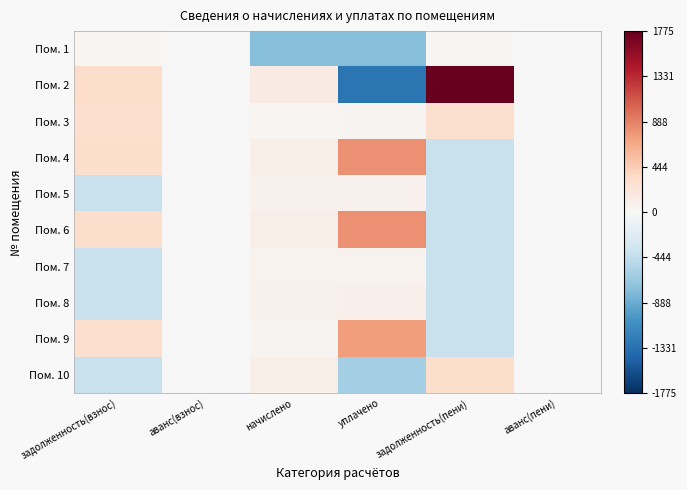

What is the smallest value displayed?

-1301.0